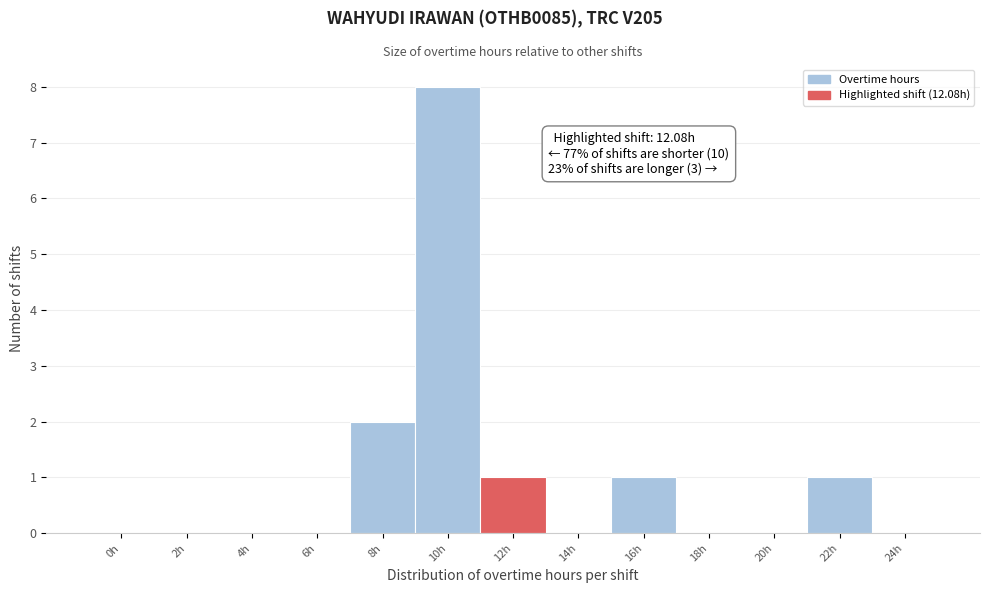

Reading left to right, extract all data points from this chart.

0h=0	2h=0	4h=0	6h=0	8h=2	10h=8	12h=1	14h=0	16h=1	18h=0	20h=0	22h=1	24h=0